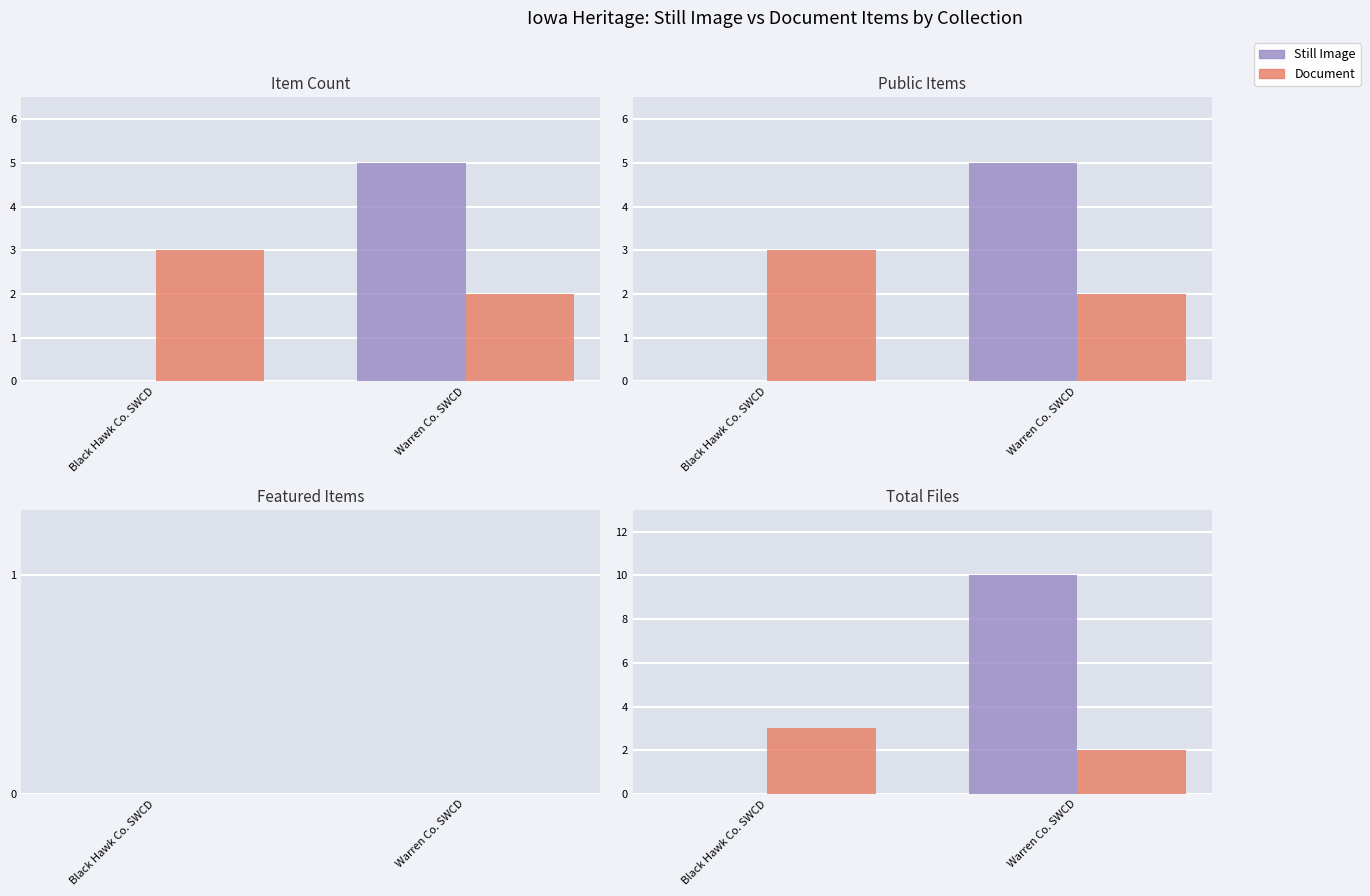

How many Still Image values are between 0 and 10?

2